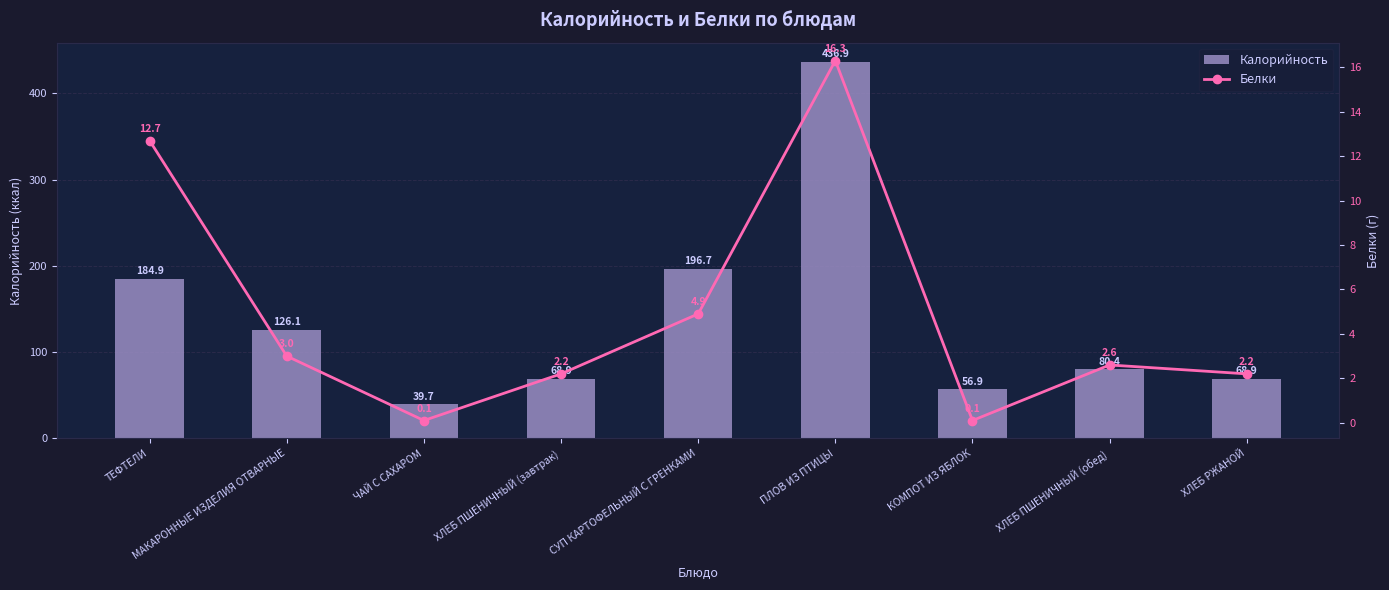

Rank the series at ЧАЙ С САХАРОМ from highest to lowest value.

Калорийность, Белки